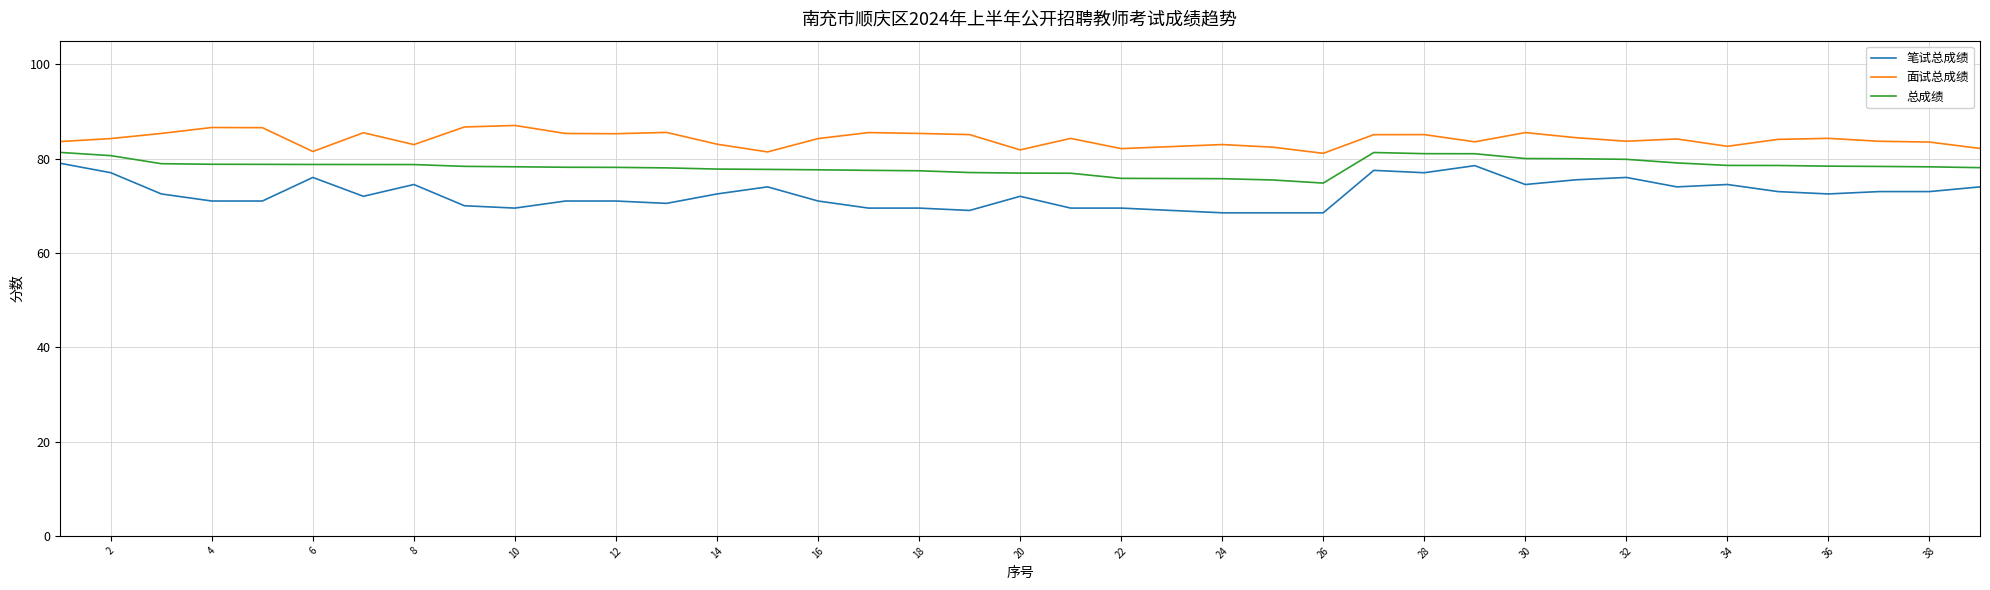

What is the difference between the maximum and minimum values in the 总成绩 series?

6.5